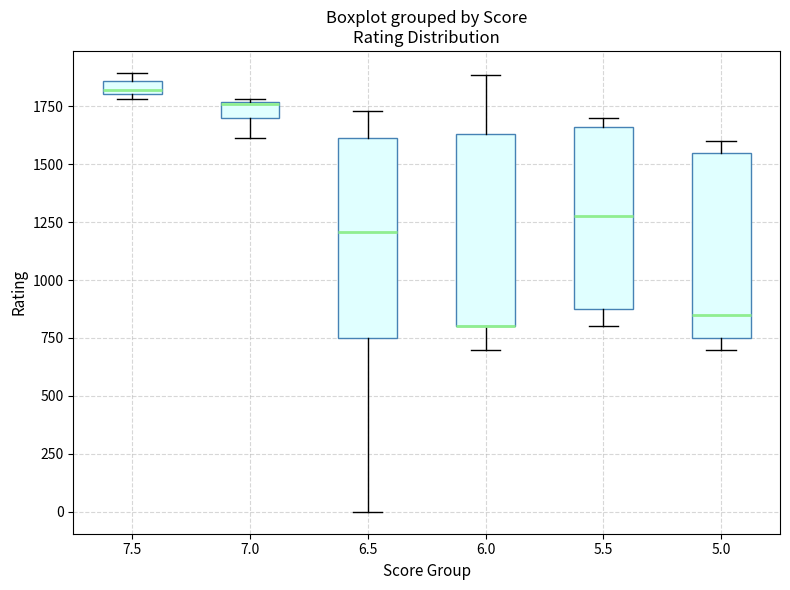

Where is the lower edge of the box at x = 7.0 on the y-axis? The values are not printed on the chart, so give them approximately, as read against the axis.

1700